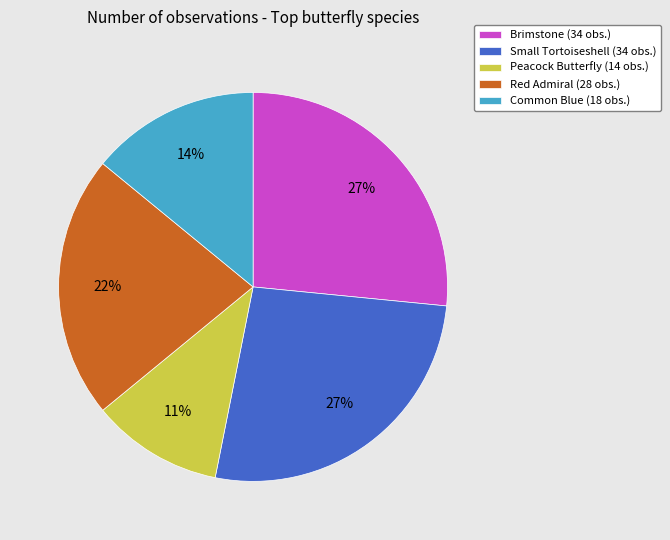

Count the number of slices in the pie.

5